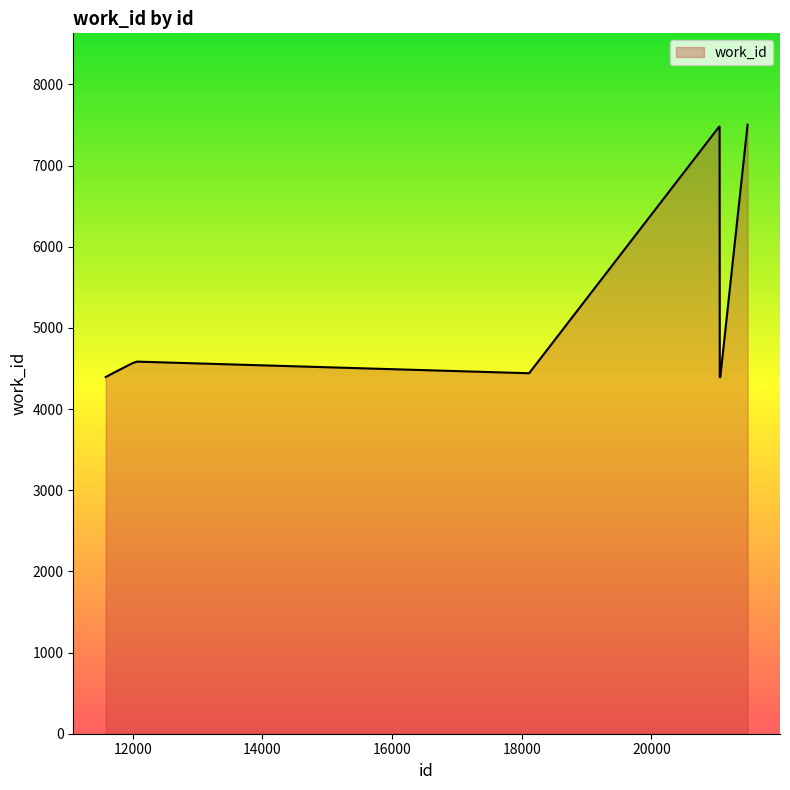

Count the number of data series in this chart.

1